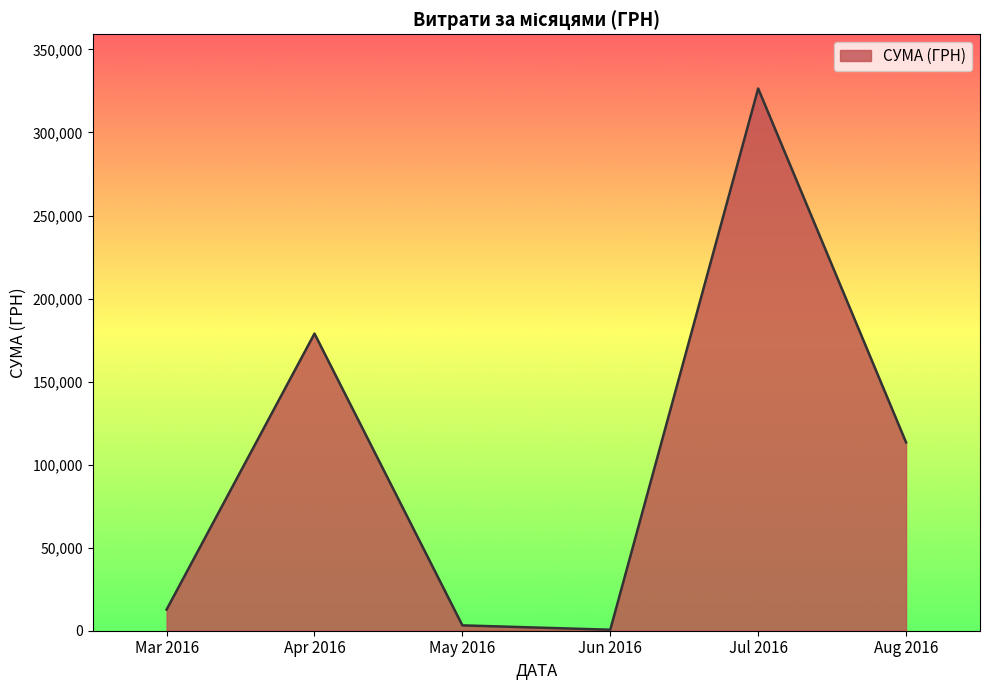

Where is the data nearest to the value 163537?

Apr 2016